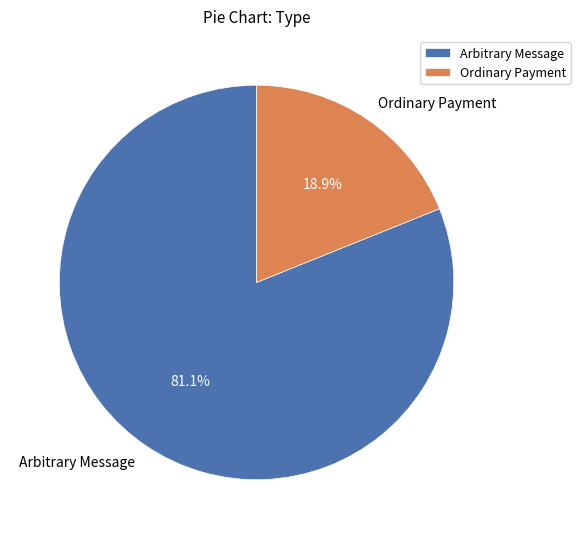

Which slice is the smallest?

Ordinary Payment